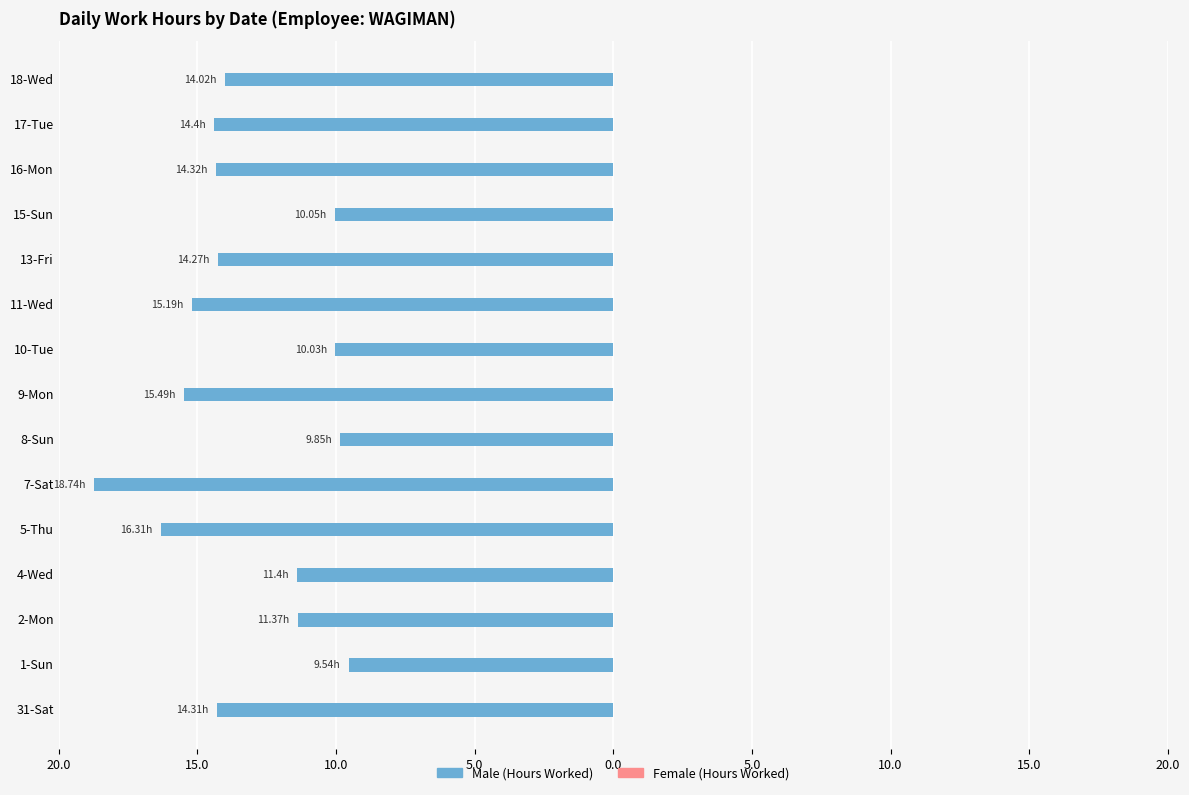

Does the chart contain any negative values?

Yes